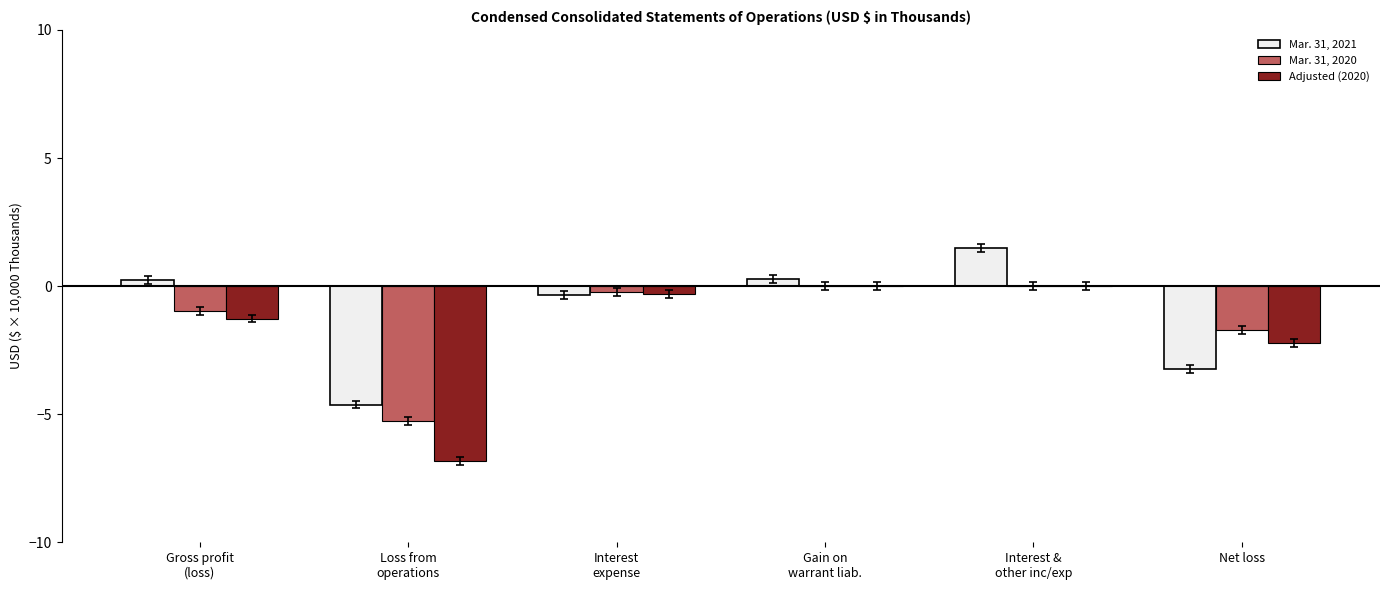

What is the total value across all series at Net loss?

-7.2